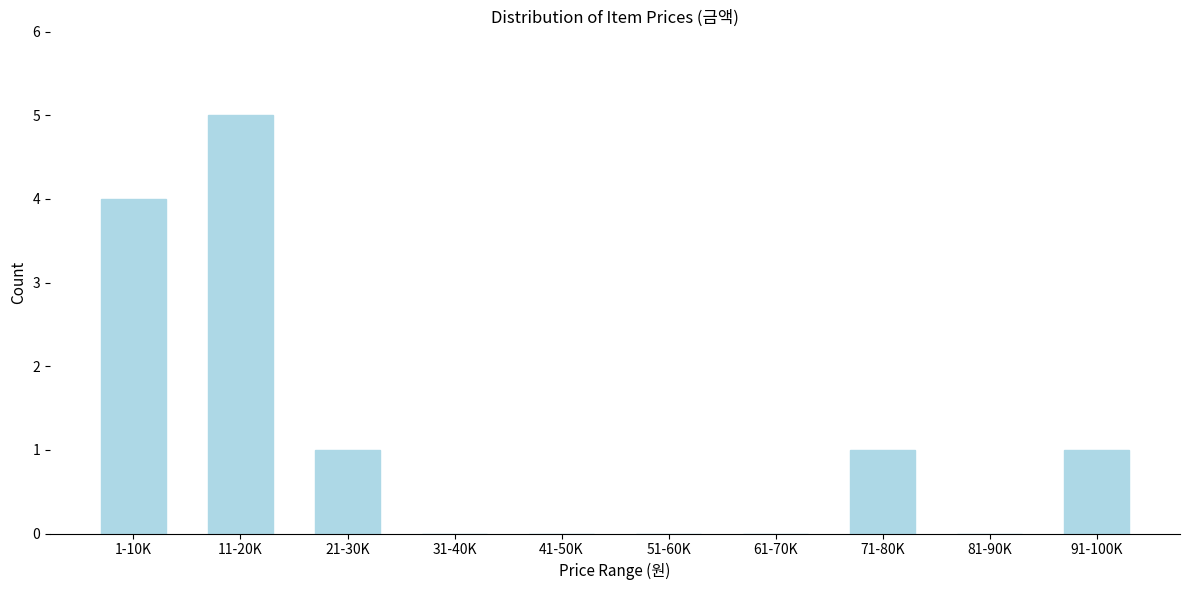

Reading right to left, extract all data points from this chart.

91-100K=1	81-90K=0	71-80K=1	61-70K=0	51-60K=0	41-50K=0	31-40K=0	21-30K=1	11-20K=5	1-10K=4